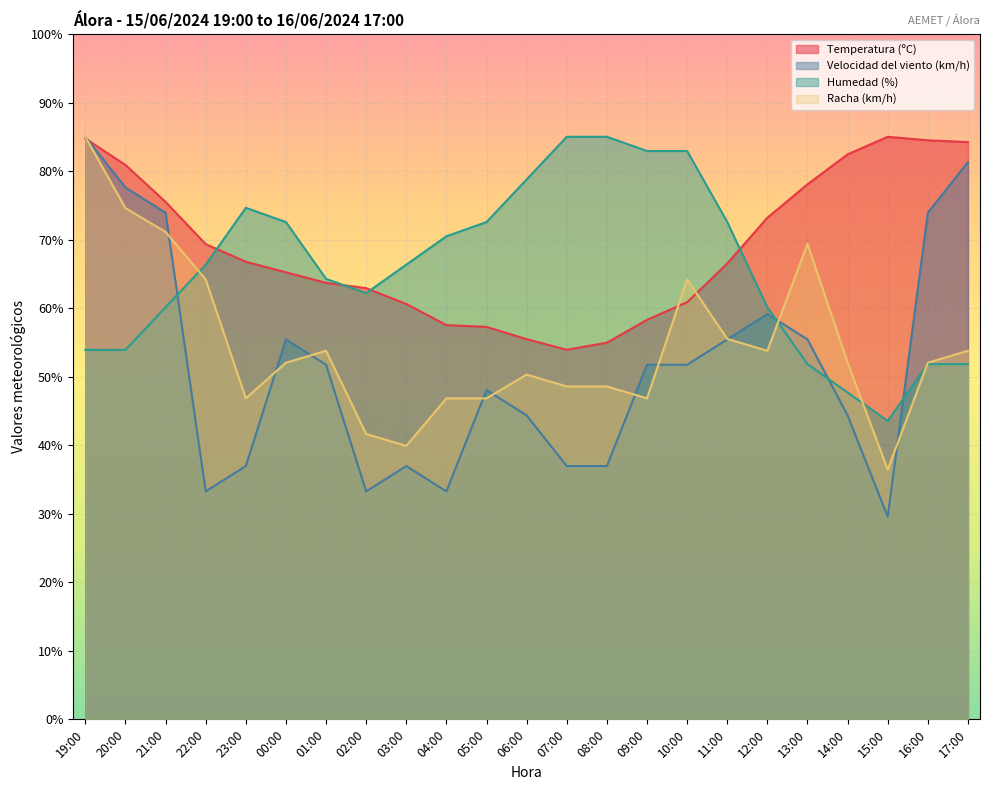

Reading left to right, transcribe all the data shown in this chart.

Temperatura (ºC): 84.7	80.9	75.5	69.3	66.8	65.2	63.7	62.9	60.6	57.5	57.3	55.5	53.9	55.0	58.3	60.9	66.5	73.2	78.1	82.4	85.0	84.5	84.2
Velocidad del viento (km/h): 85.0	77.6	73.9	33.3	37.0	55.4	51.7	33.3	37.0	33.3	48.0	44.3	37.0	37.0	51.7	51.7	55.4	59.1	55.4	44.3	29.6	73.9	81.3
Humedad (%): 53.9	53.9	60.1	66.3	74.6	72.6	64.3	62.2	66.3	70.5	72.6	78.8	85.0	85.0	82.9	82.9	72.6	60.1	51.8	47.7	43.5	51.8	51.8
Racha (km/h): 85.0	74.6	71.1	64.2	46.8	52.0	53.8	41.6	39.9	46.8	46.8	50.3	48.6	48.6	46.8	64.2	55.5	53.8	69.4	52.0	36.4	52.0	53.8